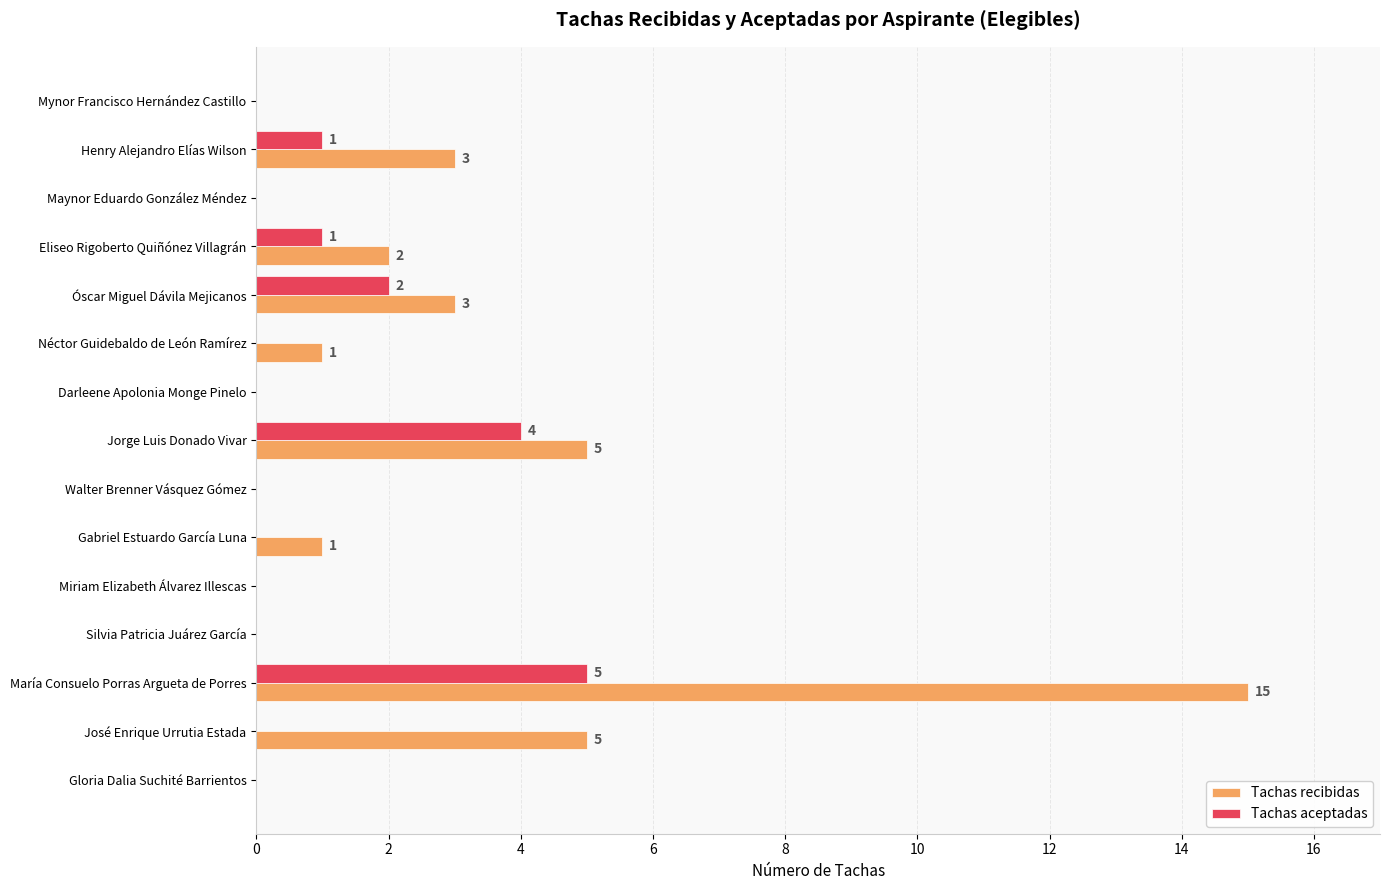

What is the maximum value shown in the chart?

15